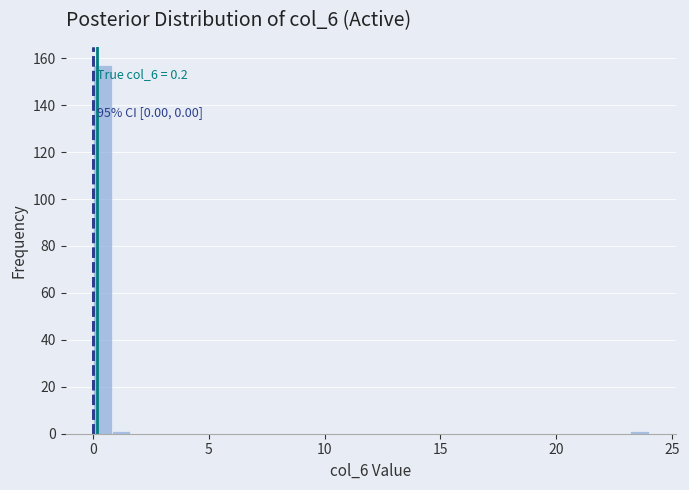

Around what value on the x-axis is the tallest bar? Give the approximate position of its centre, as read against the axis.

0.5